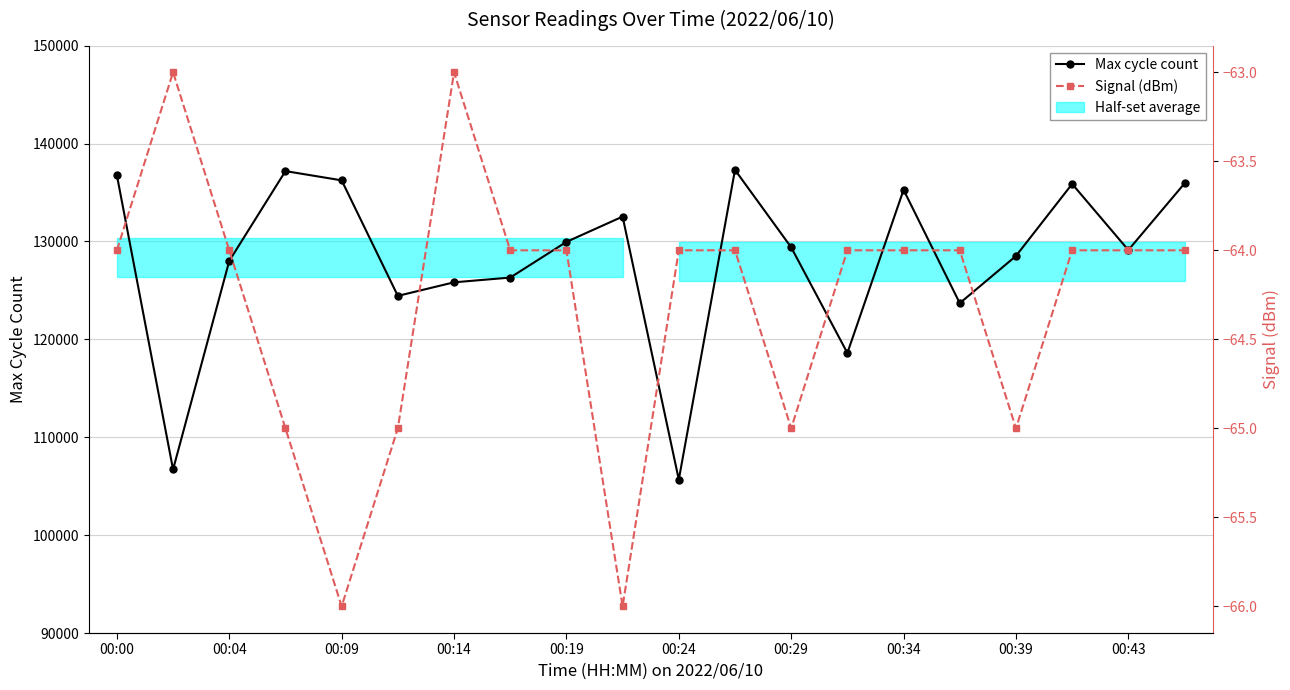

True or false: Signal (dB) and Max cycle count cross at least once.

False